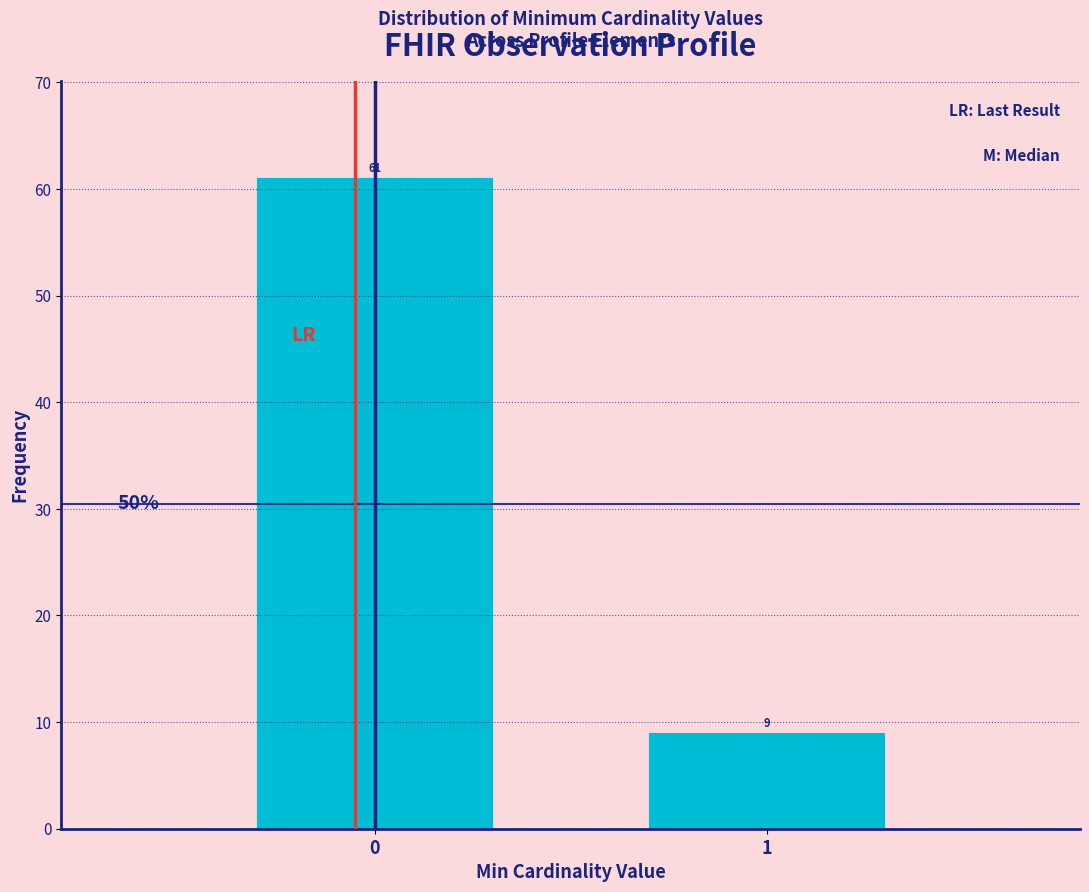

Reading left to right, what are all the values shown in this chart?

61	9